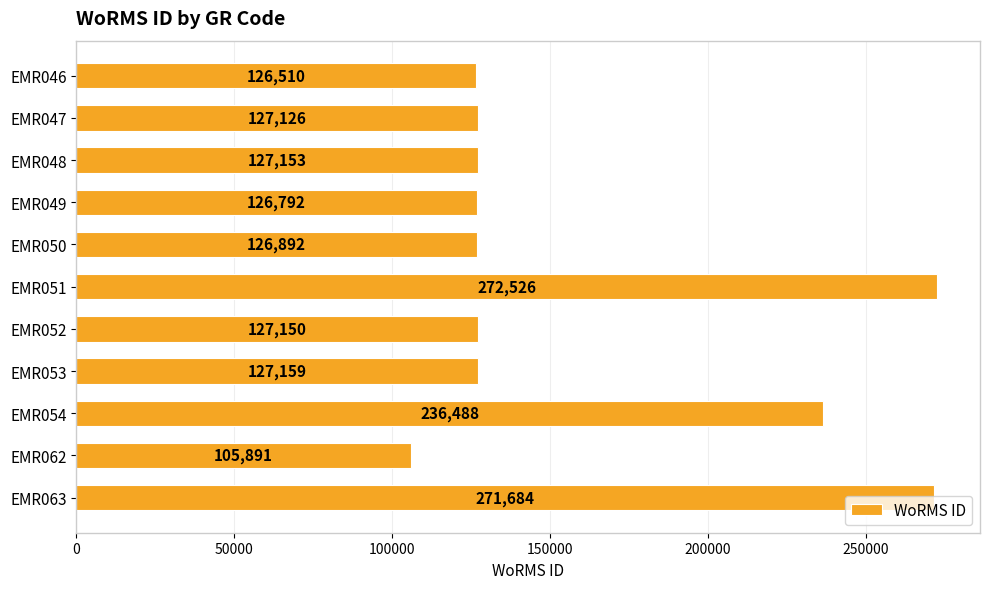

At which category does the chart reach its minimum across all series?

EMR062